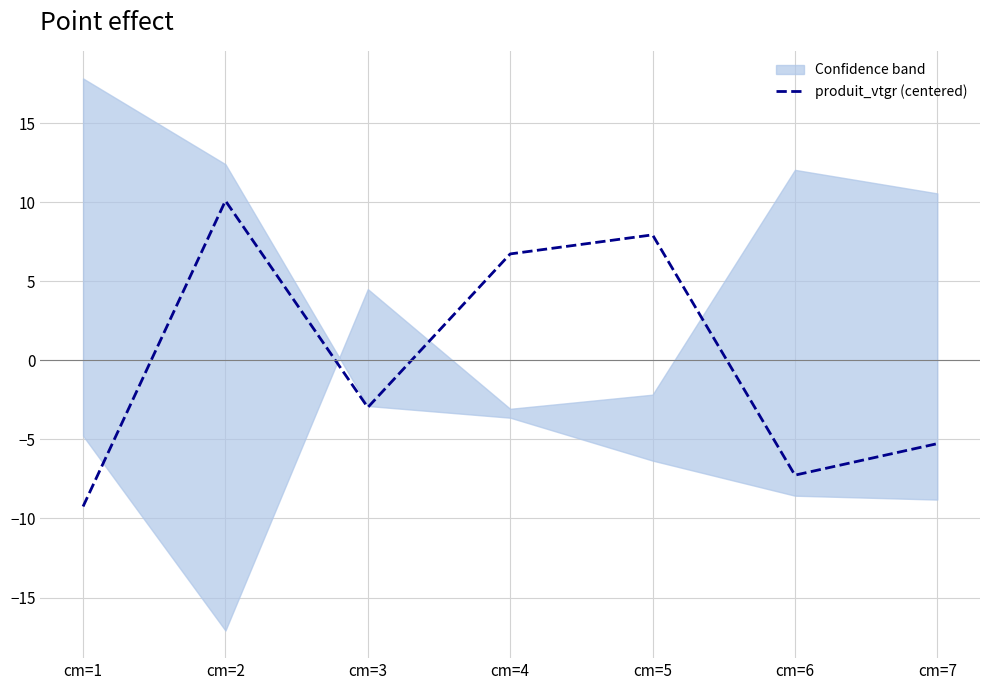

How many series are shown in this chart?

1